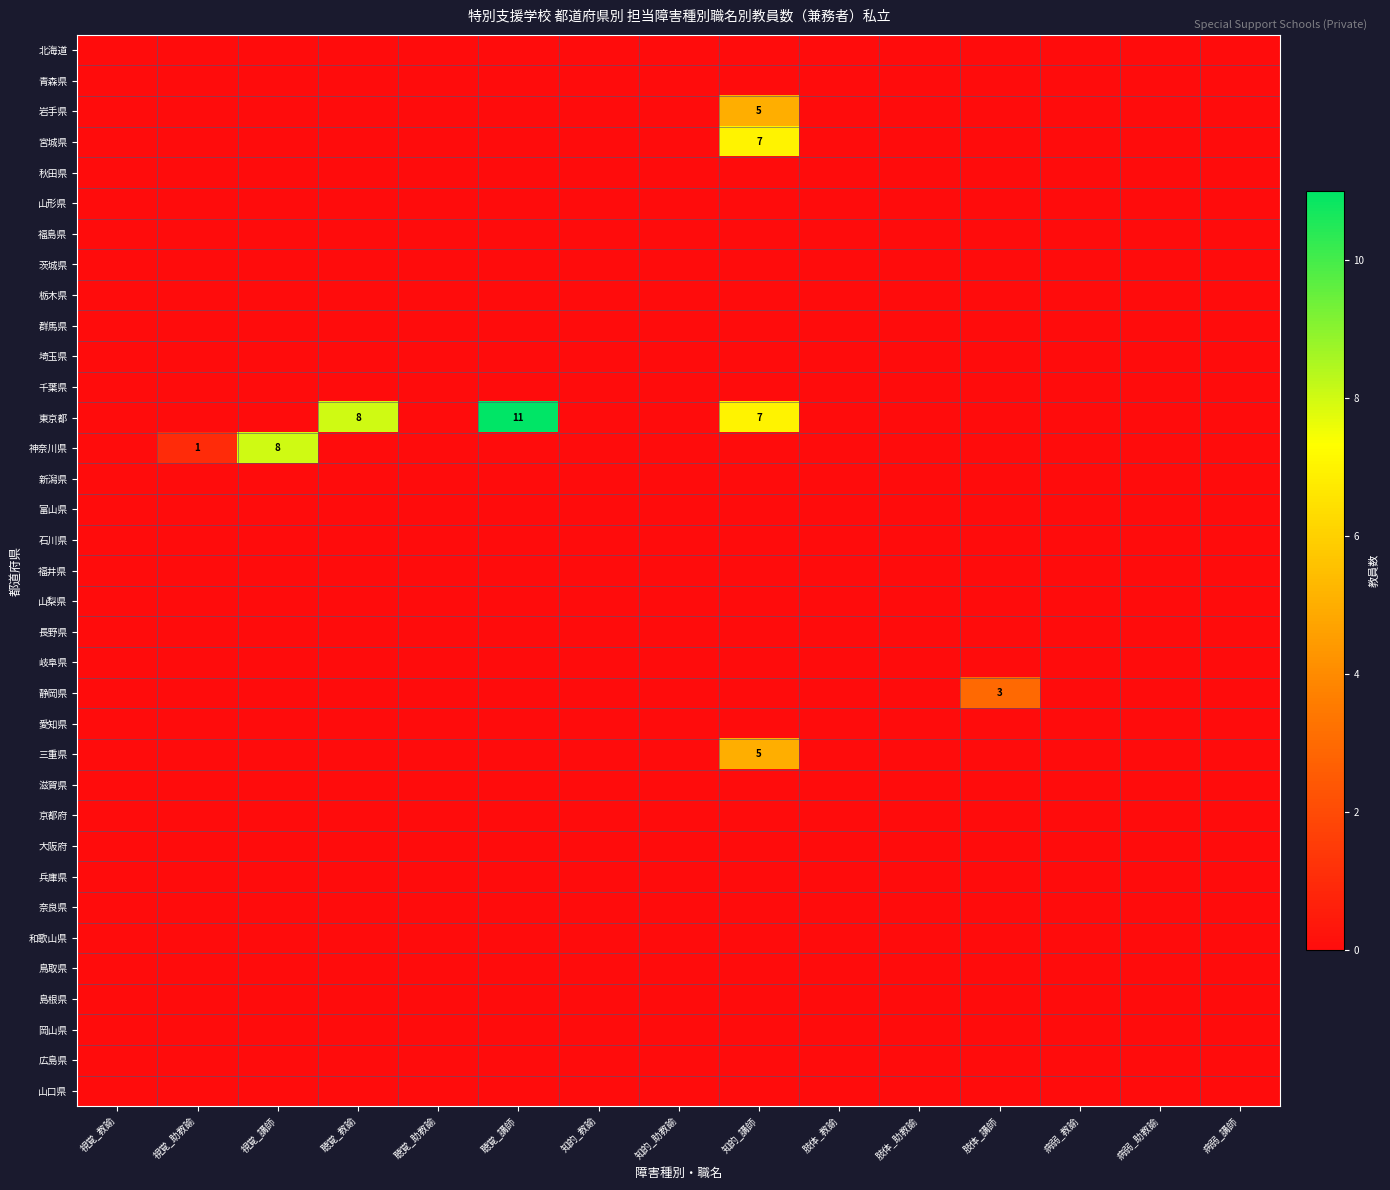

At which category is the sum across all series the highest?

知的_講師